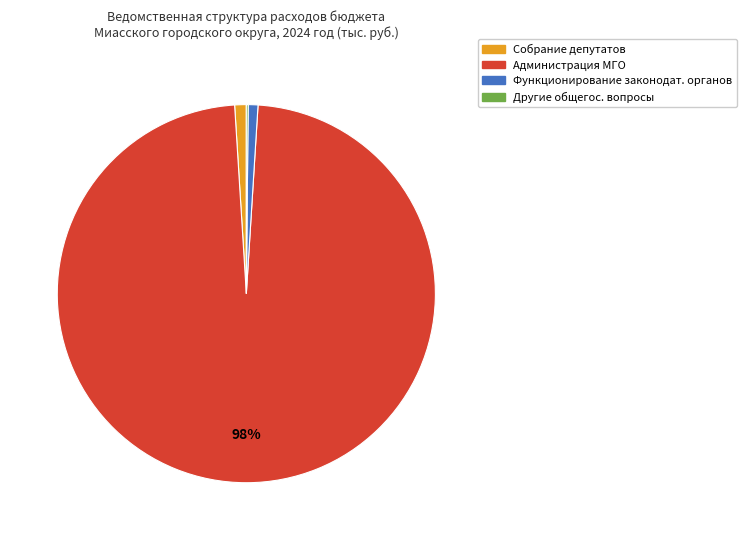

Does any single category account for the majority?

Yes